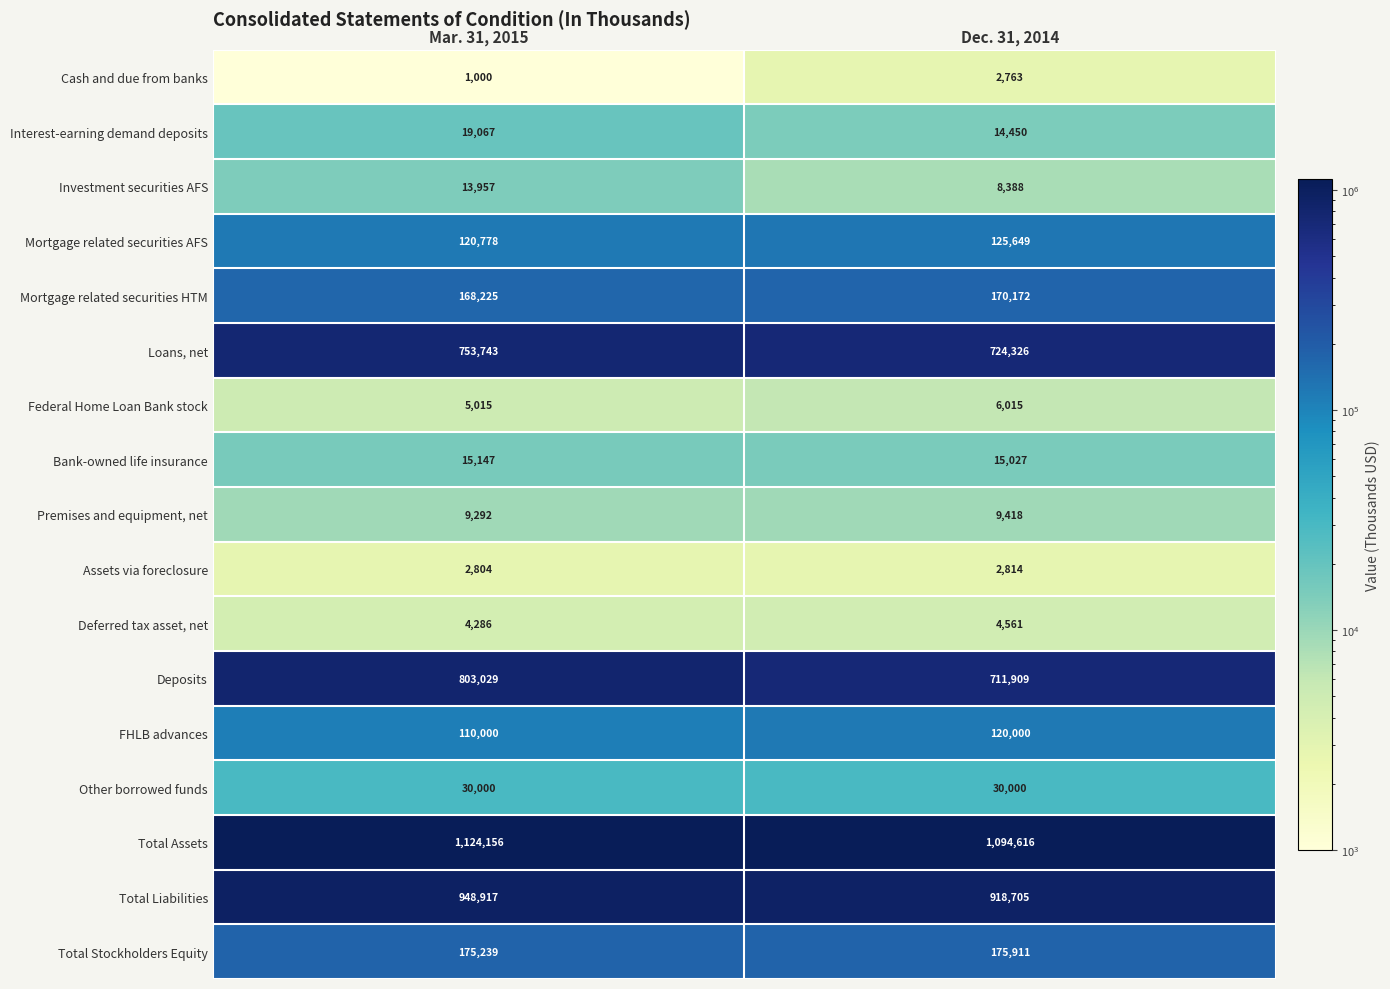

What is the difference between the highest and lowest values at Mar. 31, 2015?

1123156